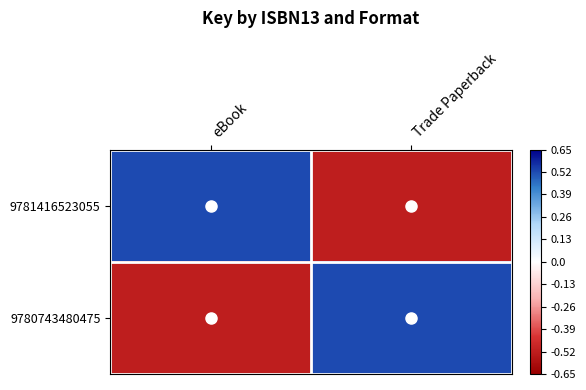

Reading right to left, extract all data points from this chart.

9781416523055: Trade Paperback=-0.5	eBook=0.5
9780743480475: Trade Paperback=0.5	eBook=-0.5